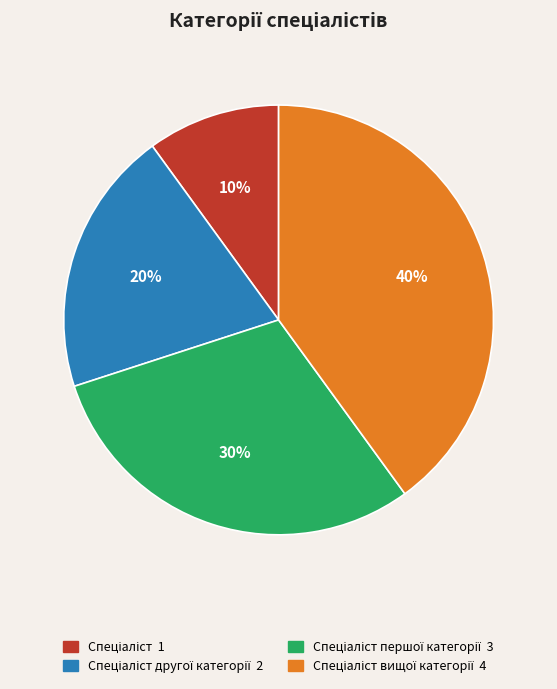

Does any single category account for the majority?

No